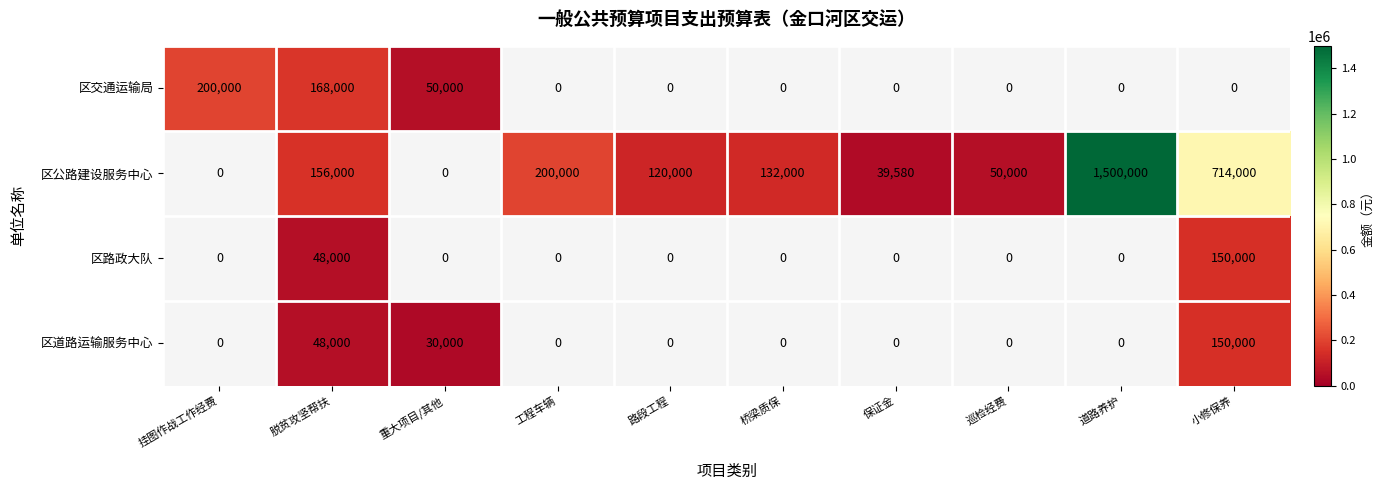

Is the value of 区公路建设服务中心 at 道路养护 greater than the value of 区道路运输服务中心 at 重大项目/其他?

Yes